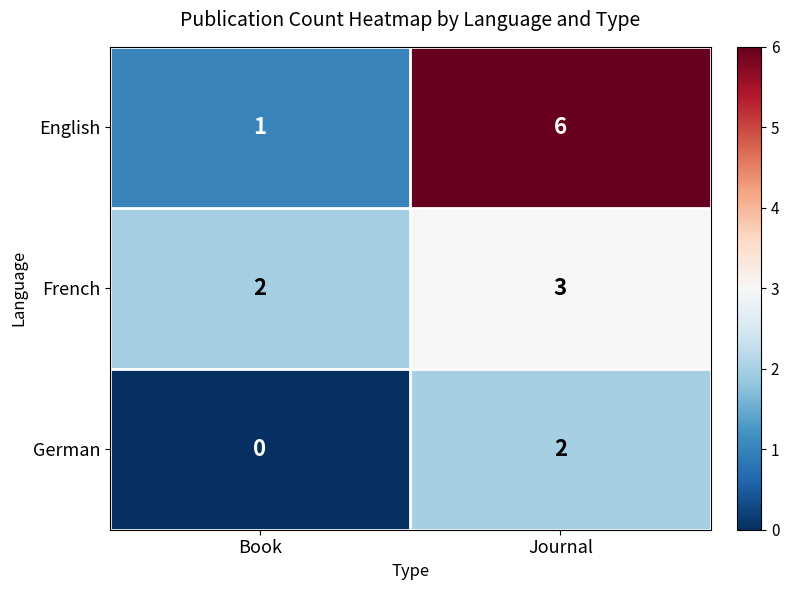

Which series has the largest total across all categories?

English